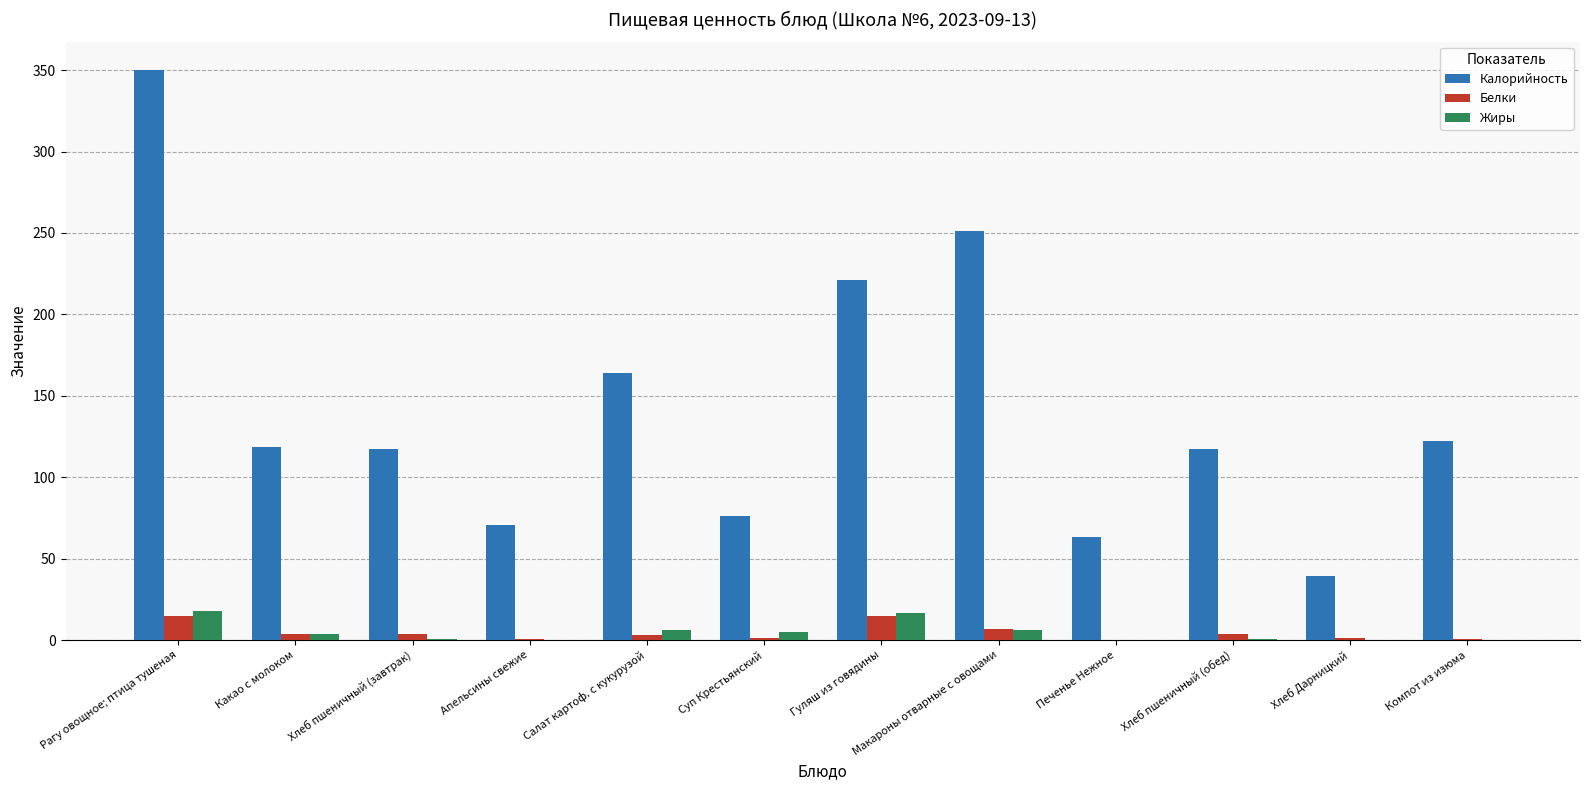

Which category has the highest value in the Калорийность series?

Рагу овощное; птица тушеная